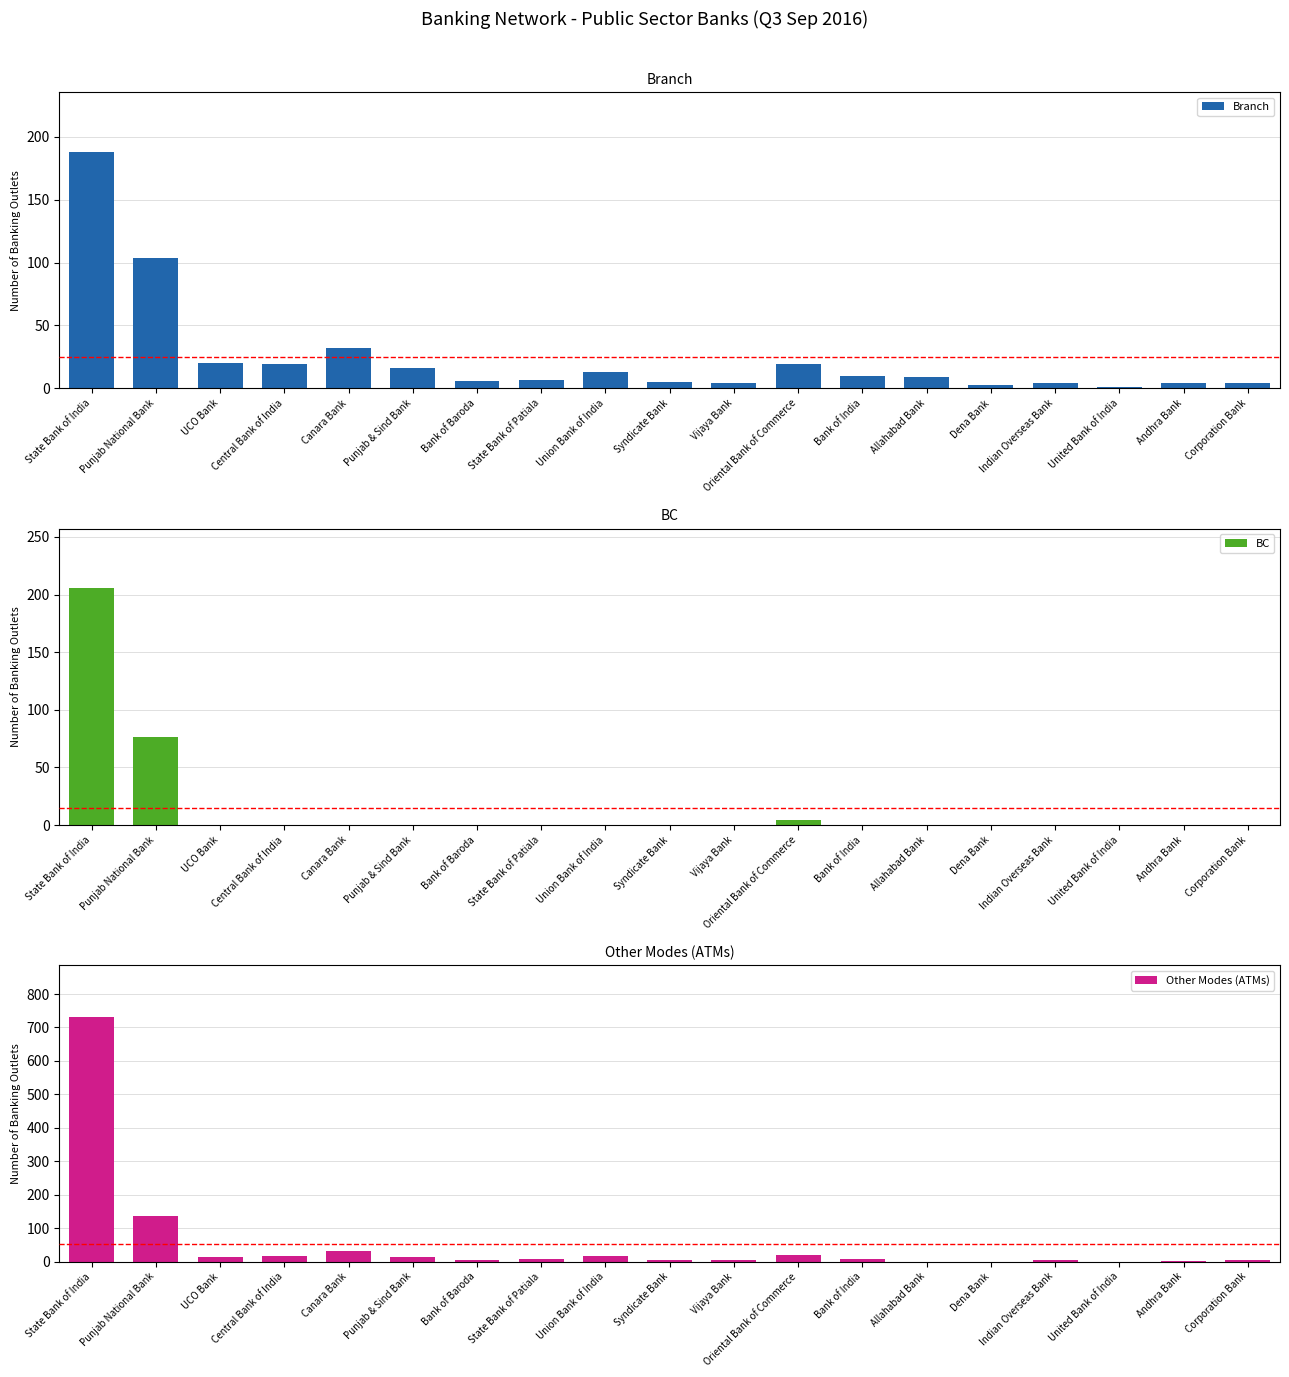

Which series has the widest spread of values?

Other Modes (ATMs)